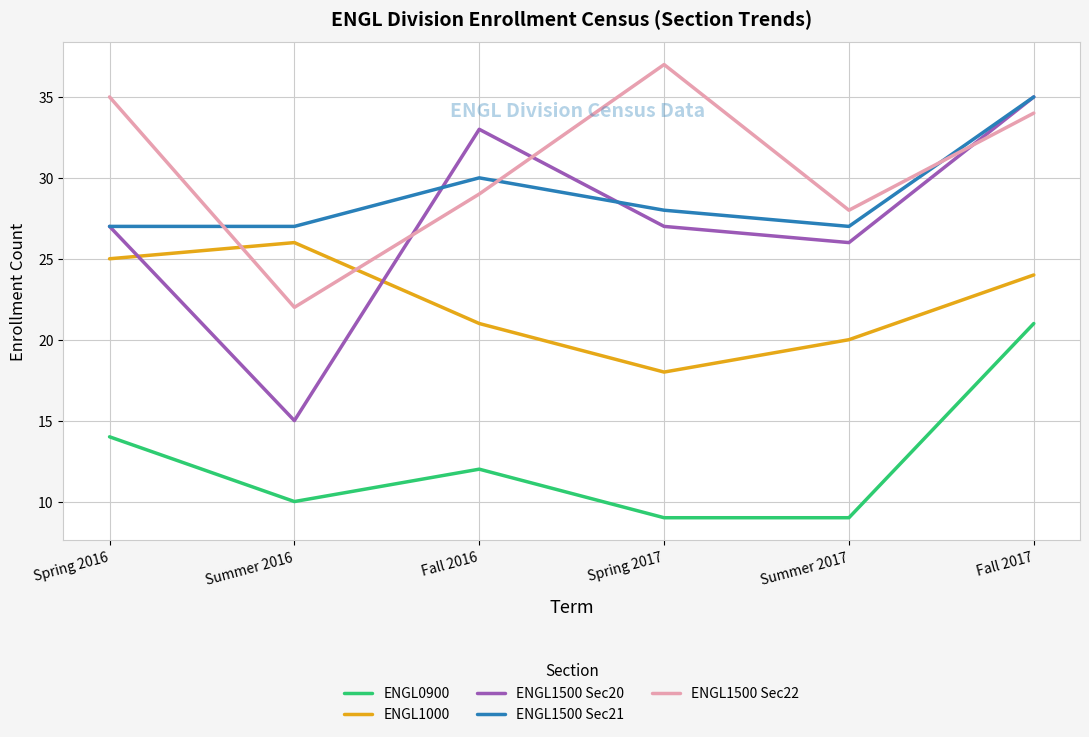

What position from the left is Fall 2017?

6